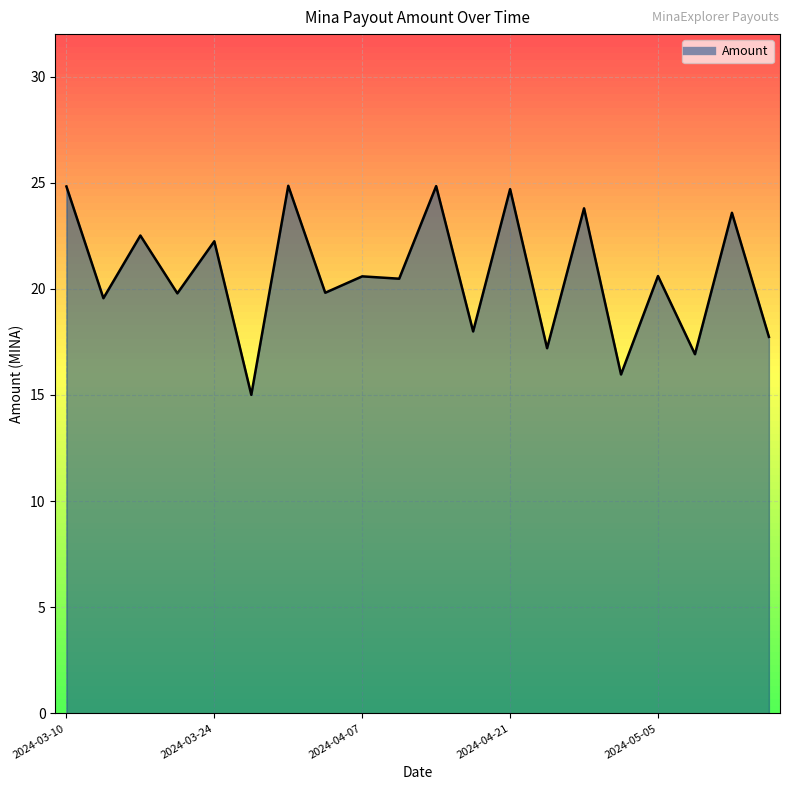

What is the difference between the maximum and minimum values?

9.8